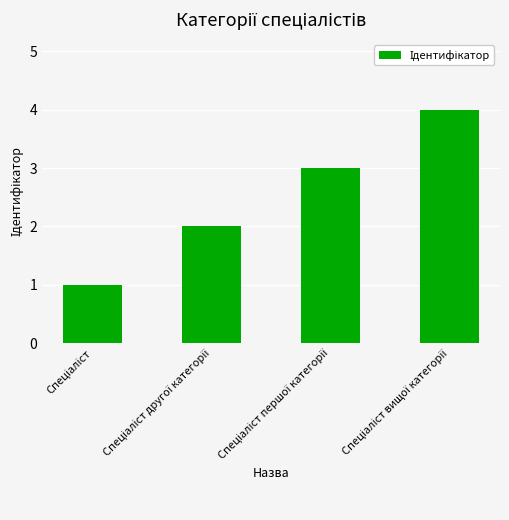

What is the maximum value shown in the chart?

4